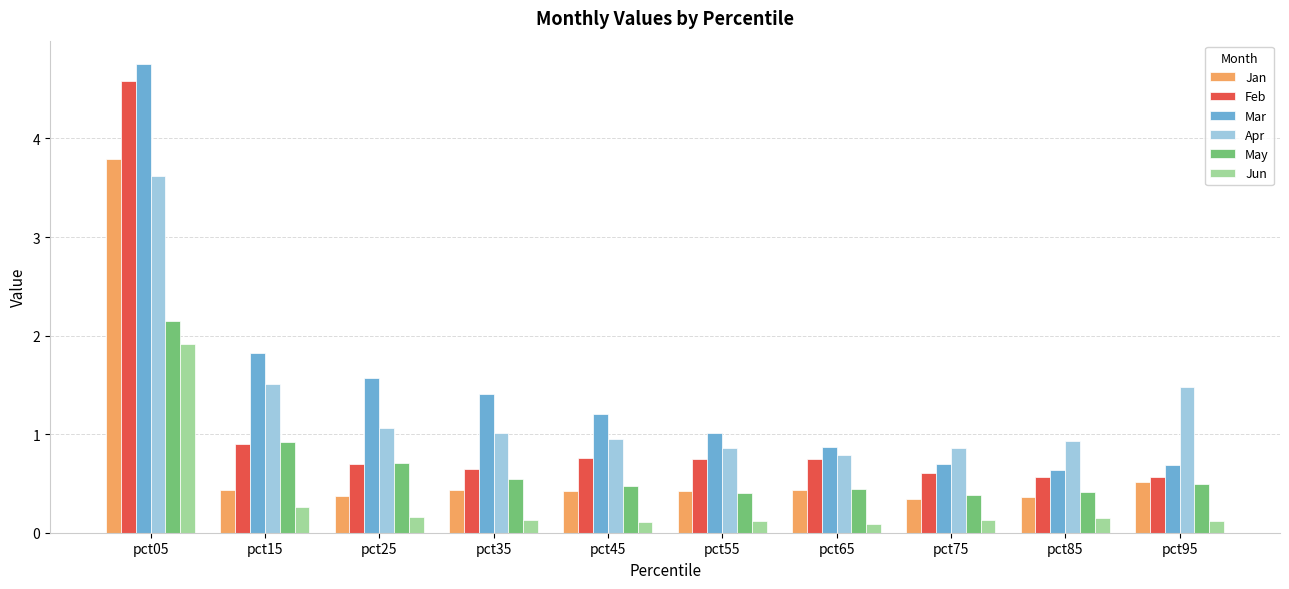

What is the spread (max minus min) of values at pct05?

2.8